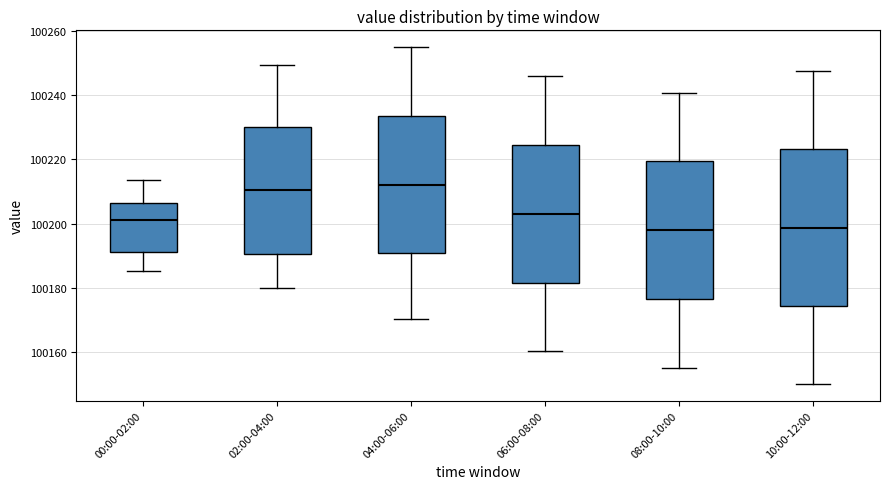

Where does the lower whisker of the box for 10:00-12:00 end on the y-axis? The values are not printed on the chart, so give them approximately, as read against the axis.

100150